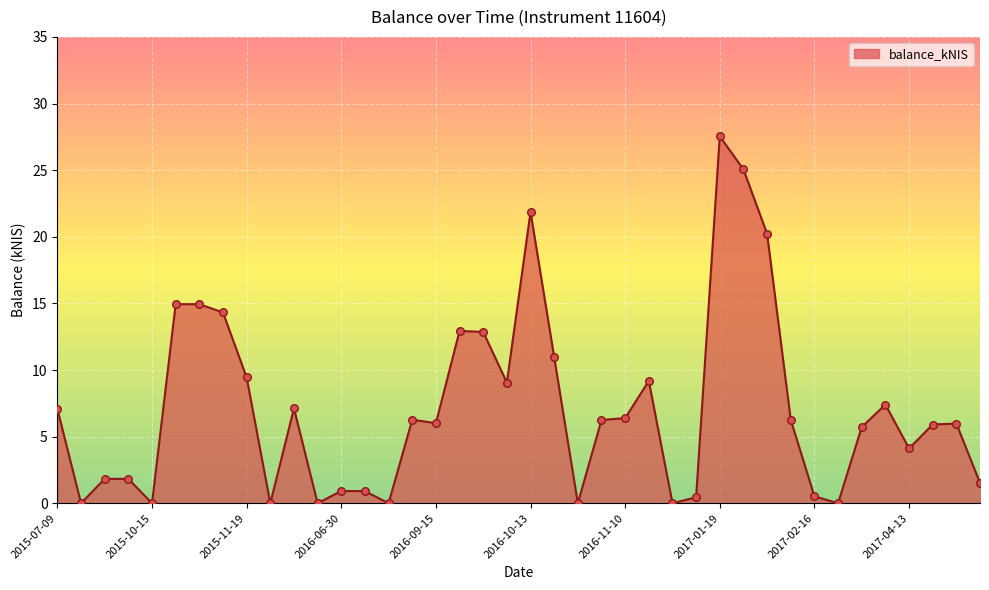

What is the maximum value shown in the chart?

27.5